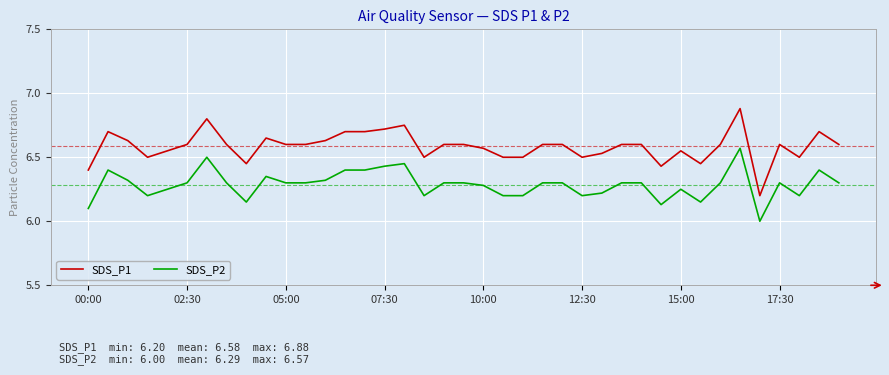

What is the difference between the maximum and minimum values in the SDS_P1 series?

0.7